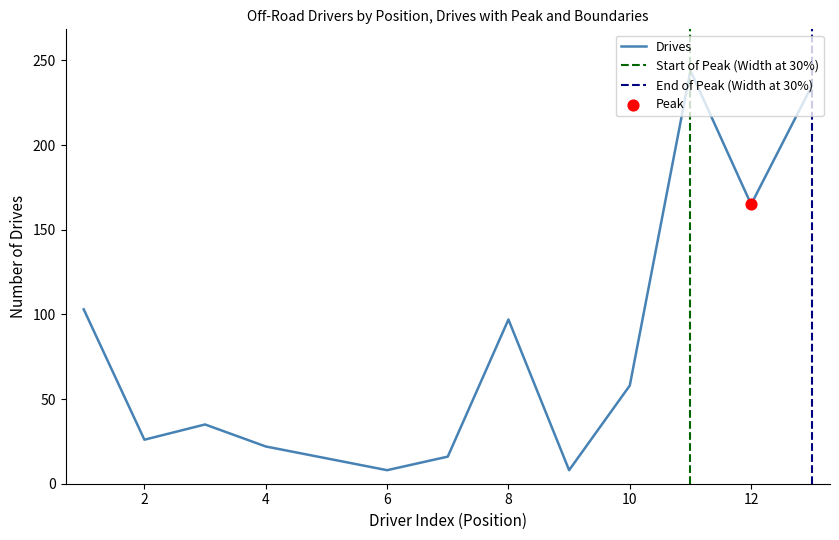

The Drives series shows 68 at 12. True or false?

False